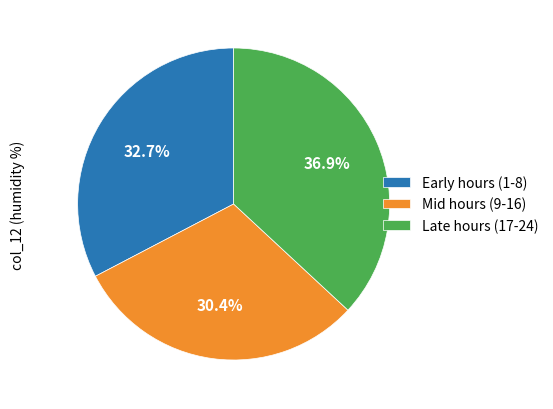

Count the number of slices in the pie.

3